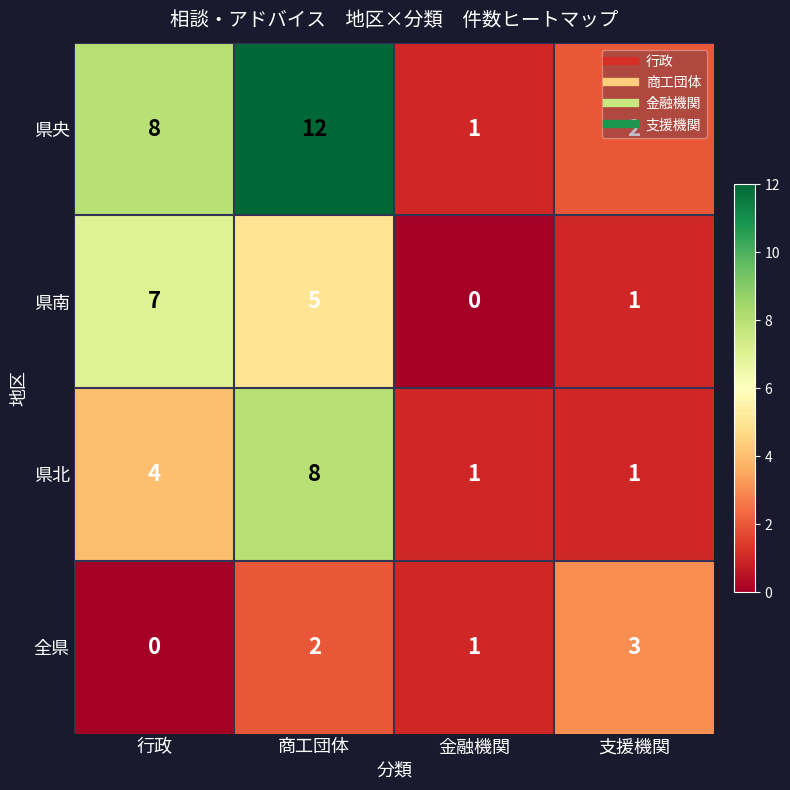

True or false: 全県 has a value of 2 at 商工団体.

True